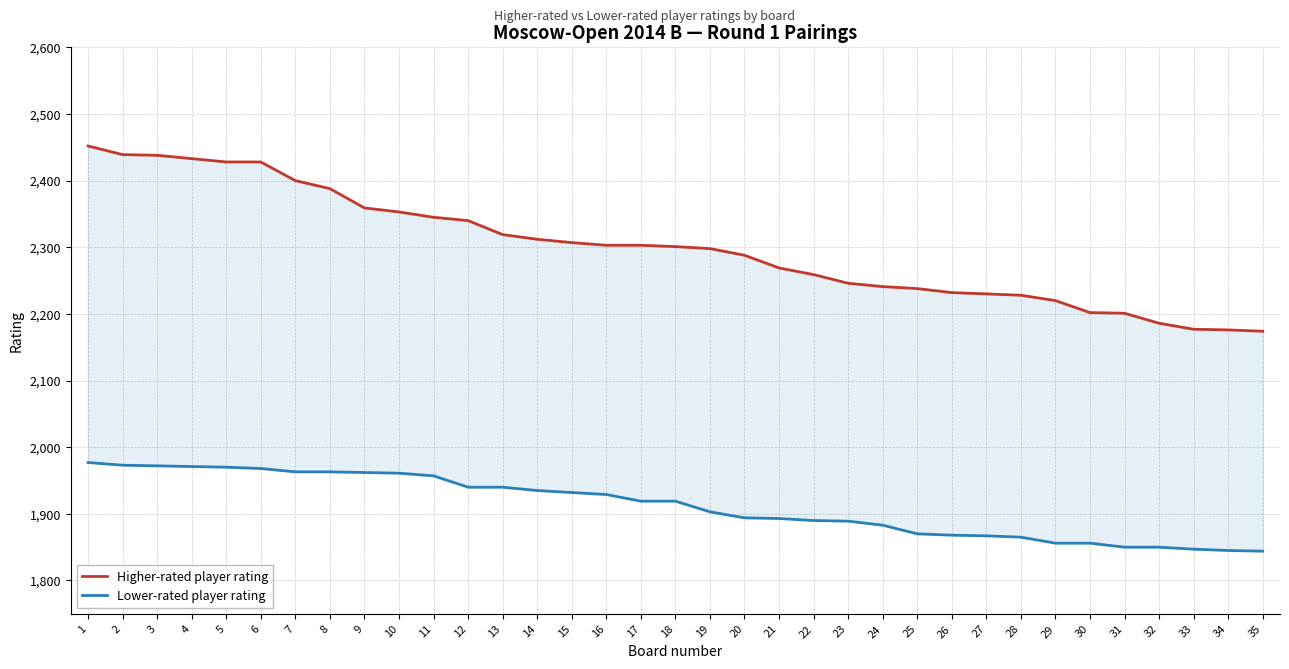

List the labels in order of Higher-rated player rating value, largest first.

1, 2, 3, 4, 5, 6, 7, 8, 9, 10, 11, 12, 13, 14, 15, 16, 17, 18, 19, 20, 21, 22, 23, 24, 25, 26, 27, 28, 29, 30, 31, 32, 33, 34, 35